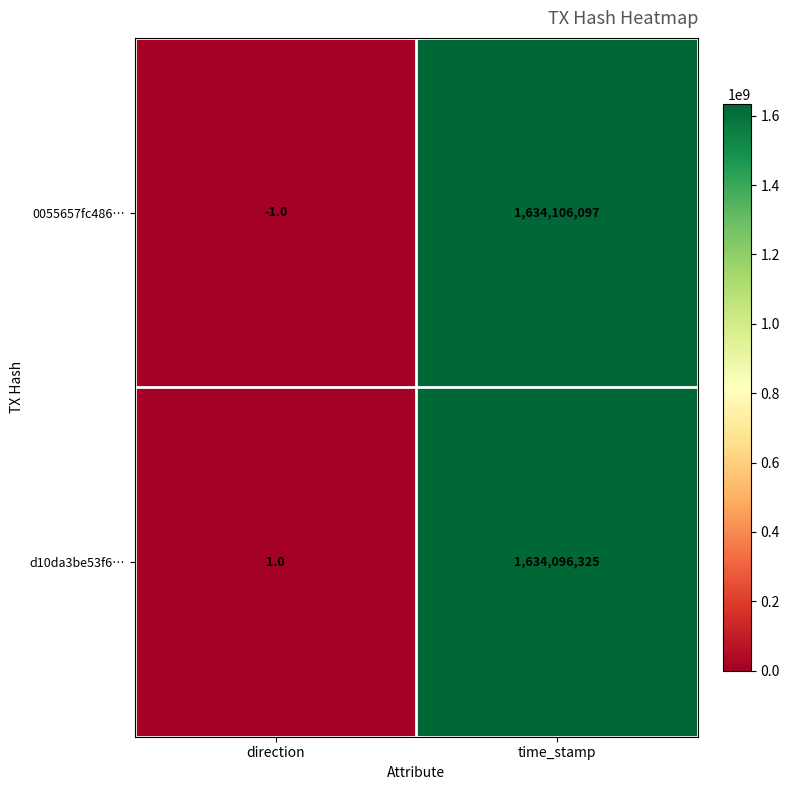

Which series changed the most between direction and time_stamp?

0055657fc486…